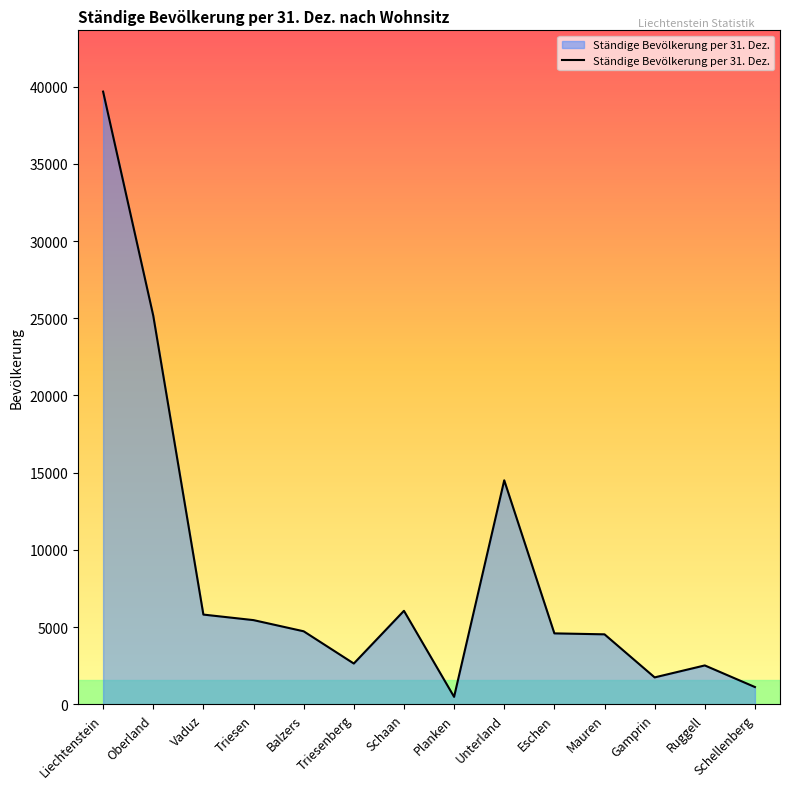

What is the difference between the maximum and minimum values?

39194